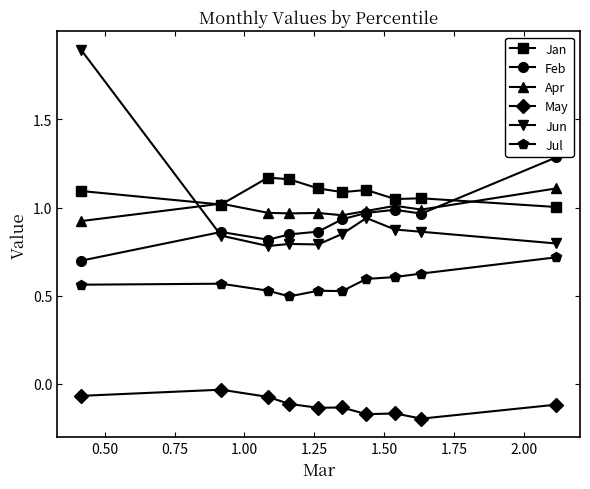

How many intersections are there between Jan and Jun?

1